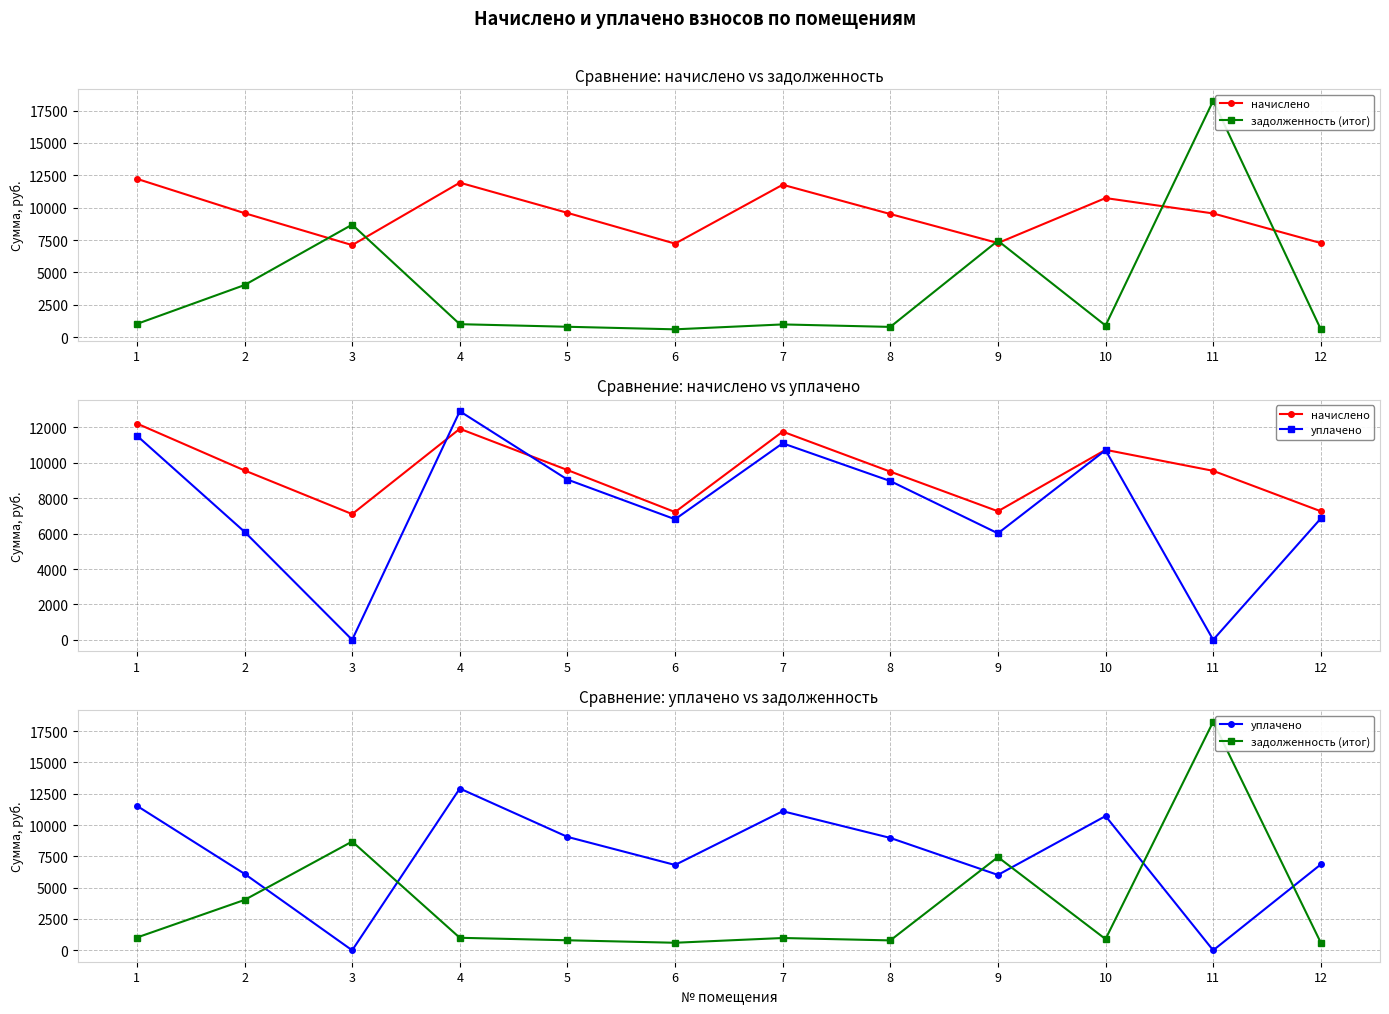

Between 9 and 10, which series saw the biggest shift?

задолженность (итог)